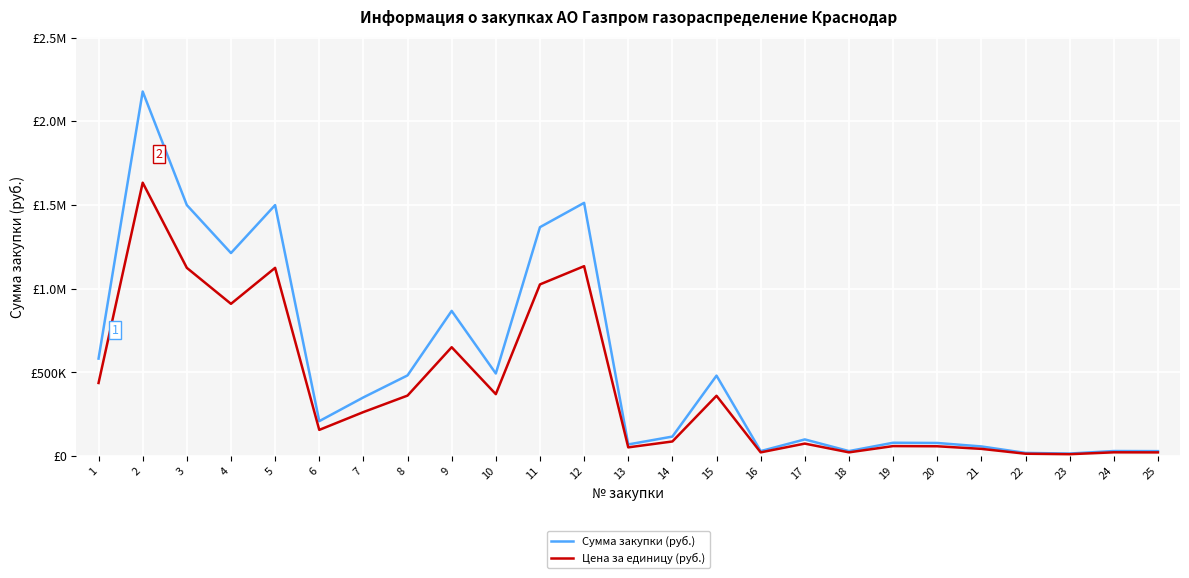

Does the chart have visible grid lines?

Yes